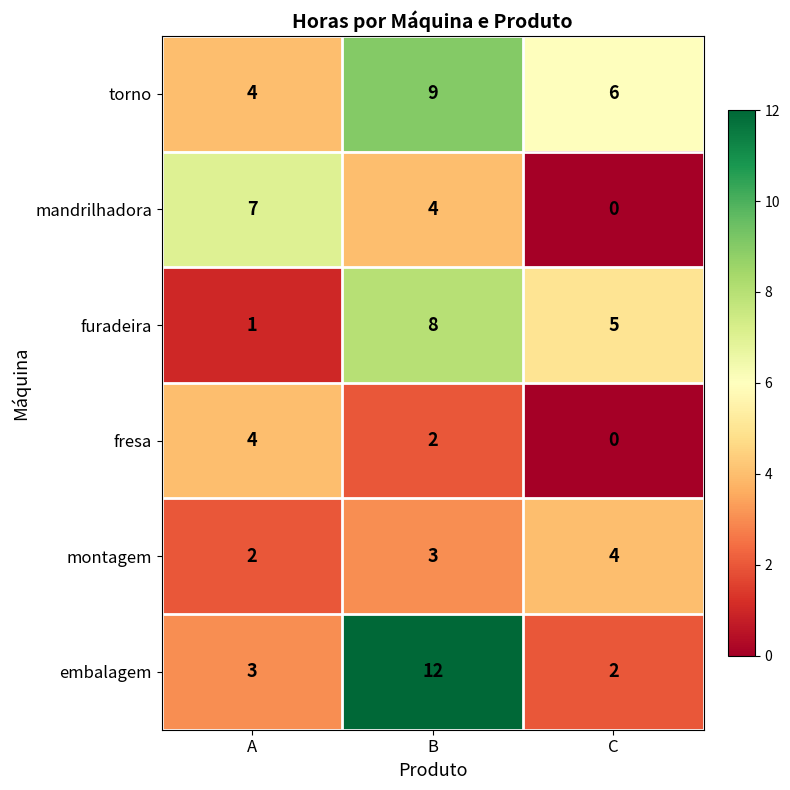

At which label is montagem closest to 3?

B